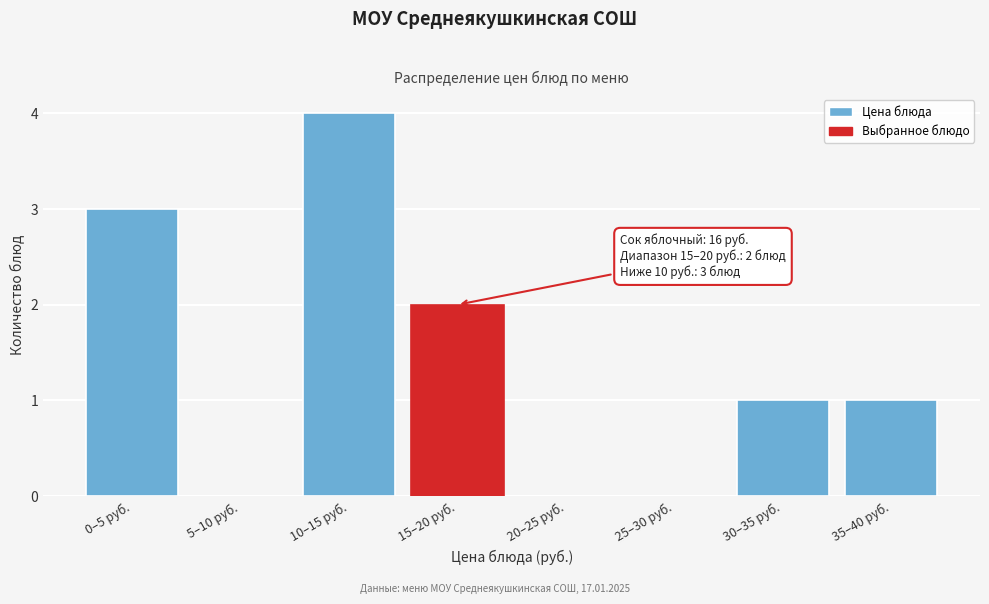

Reading right to left, list all the values displayed in this chart.

35–40 руб.=1	30–35 руб.=1	25–30 руб.=0	20–25 руб.=0	15–20 руб.=2	10–15 руб.=4	5–10 руб.=0	0–5 руб.=3